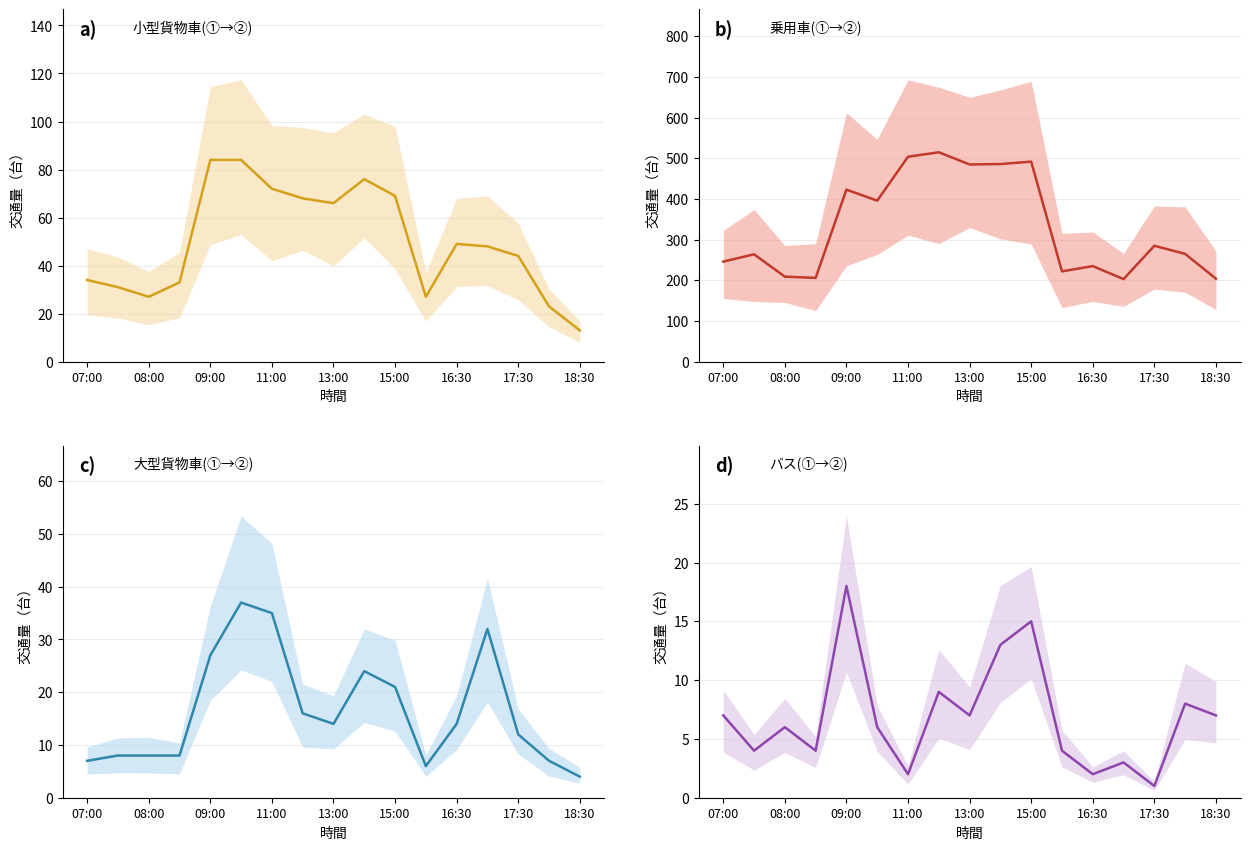

True or false: 大型貨物車(①→②) and 乗用車(①→②) intersect in this chart.

False